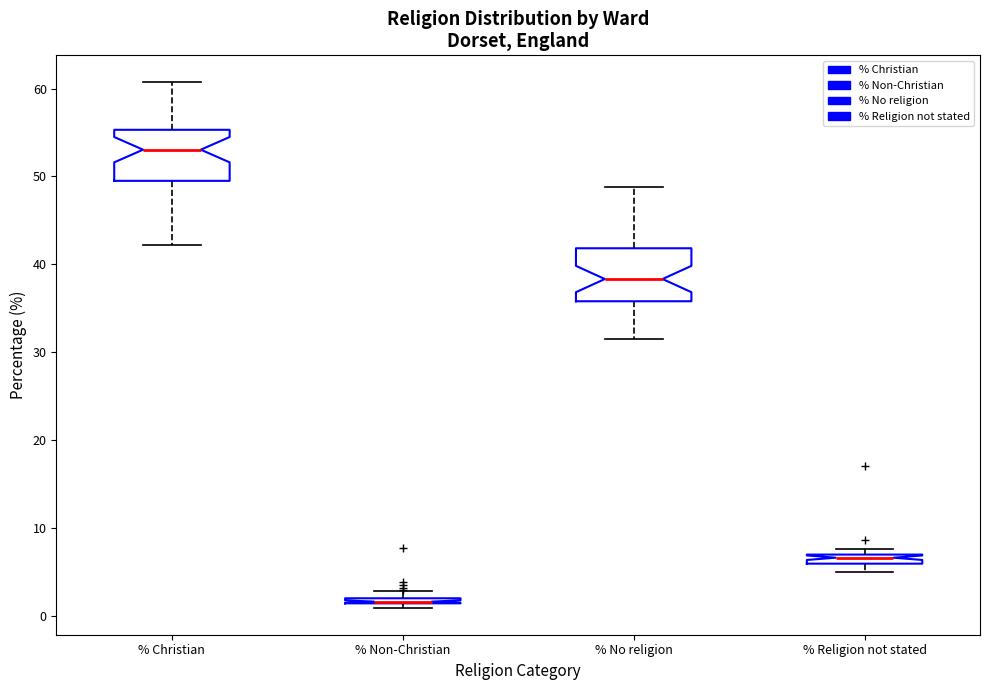

Where does the median line of the box for % No religion sit on the y-axis? The values are not printed on the chart, so give them approximately, as read against the axis.

38